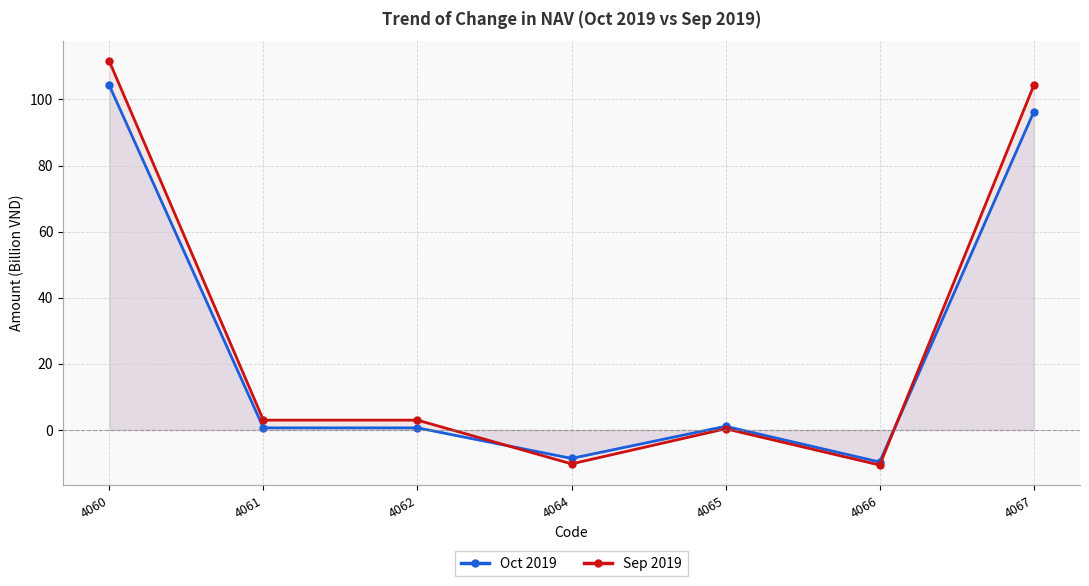

Reading left to right, extract all data points from this chart.

Oct 2019: 104.2	0.6	0.6	-8.6	1.1	-9.7	96.3
Sep 2019: 111.5	3.0	3.0	-10.3	0.4	-10.6	104.2